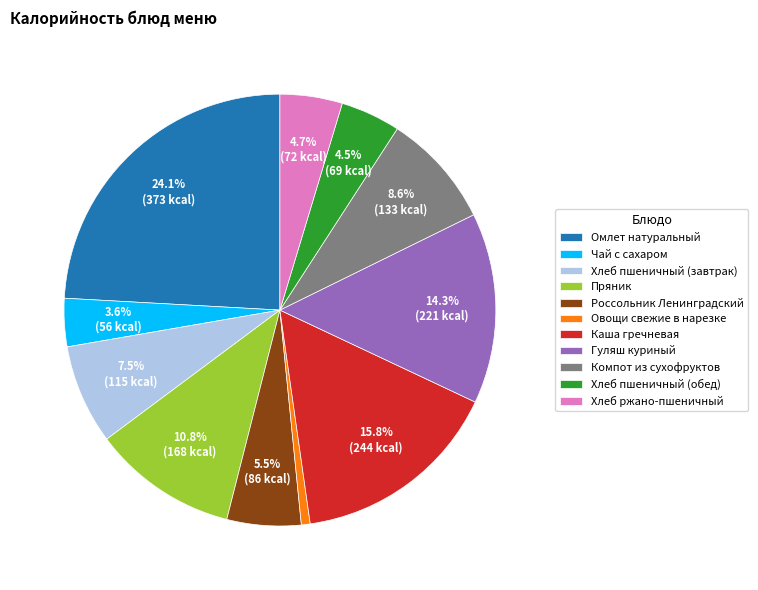

What is the largest slice in the pie chart?

Омлет натуральный